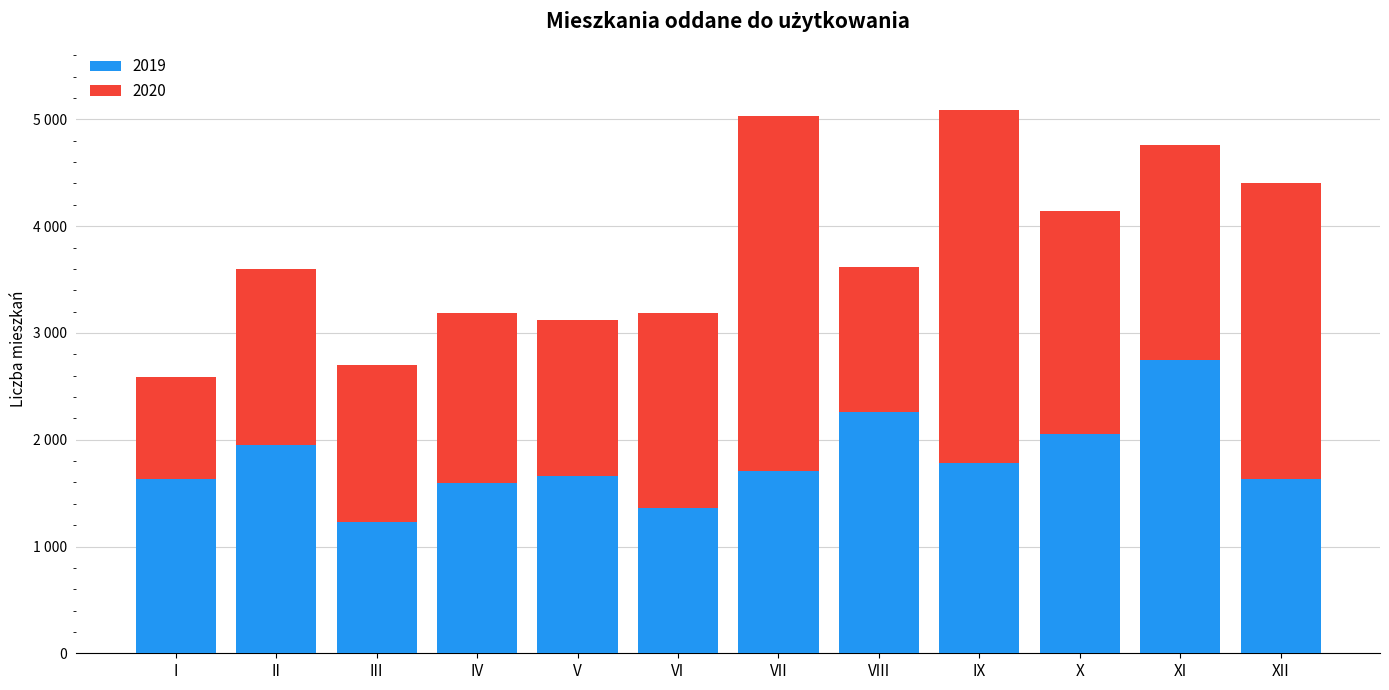

At I, list the series in order from smallest to largest.

2020, 2019